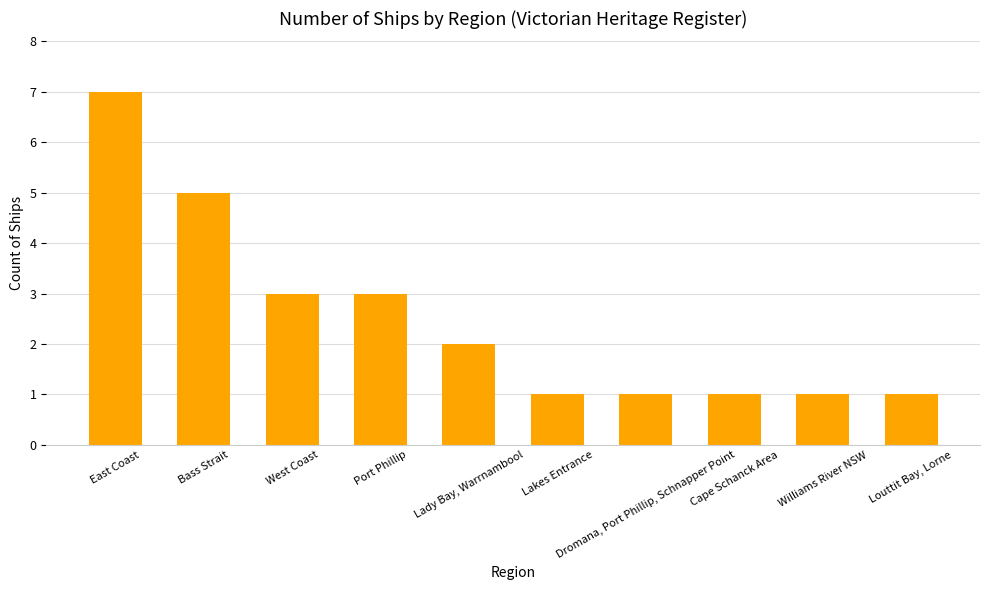

Reading left to right, what are all the values shown in this chart?

7	5	3	3	2	1	1	1	1	1